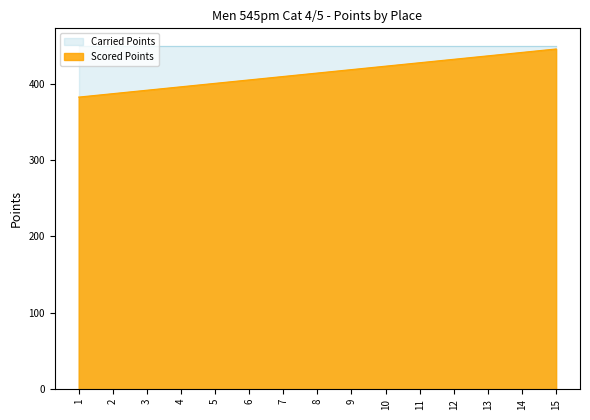

Which has a higher value, 15 or 4?

15